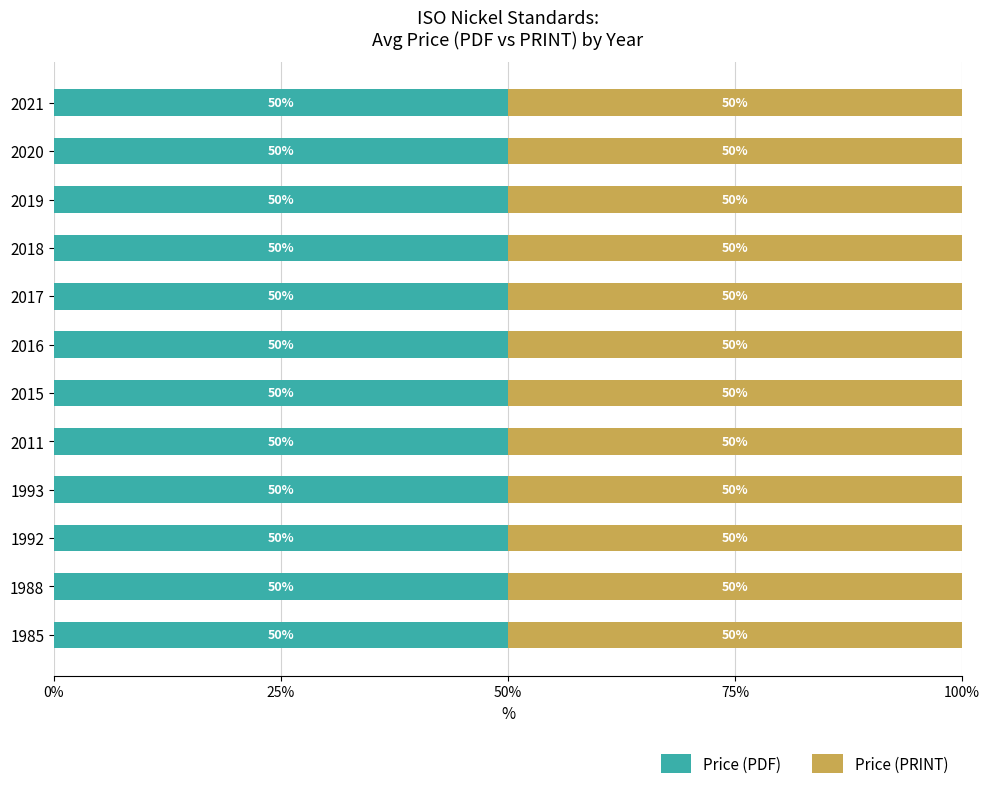

List the series in order of their peak value, lowest first.

Price (PDF), Price (PRINT)